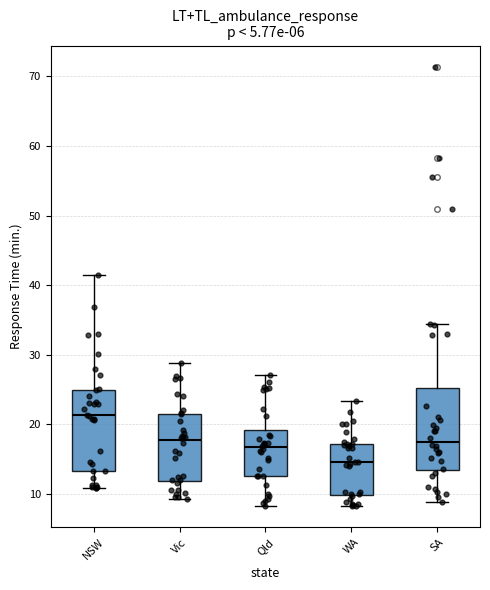

Reading left to right, transcribe this box plot: for each box, give where its median line is, the range the box spans, and where its two whiskers end, as read against the y-axis. The values are not printed on the chart, so give them approximately, as read against the axis.

NSW: median 21, box 13 to 25, whiskers 11 to 41
Vic: median 18, box 12 to 22, whiskers 9 to 29
Qld: median 17, box 13 to 19, whiskers 8 to 27
WA: median 15, box 10 to 17, whiskers 8 to 23
SA: median 18, box 13 to 25, whiskers 9 to 34